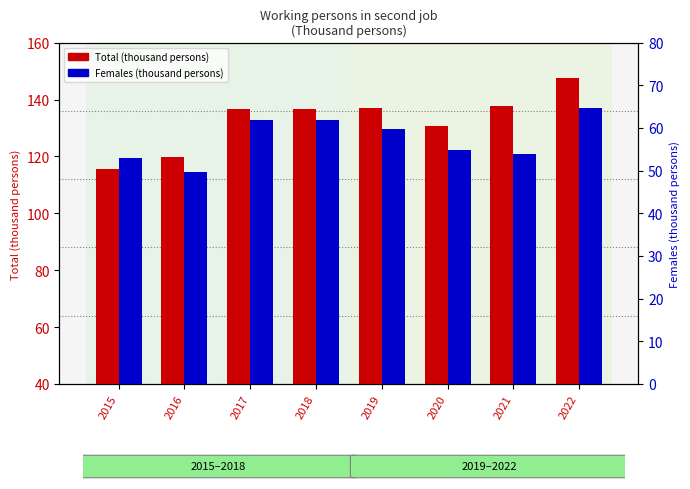

Rank the series by their maximum value, from highest to lowest.

Total, Females